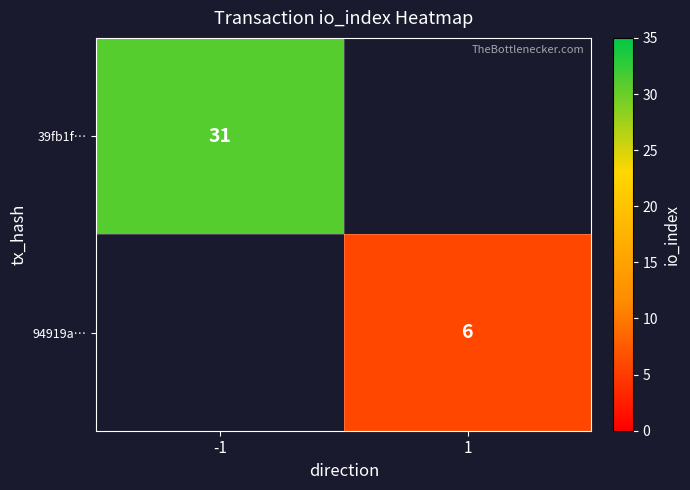

At how many categories does at least one series exceed 18?

1